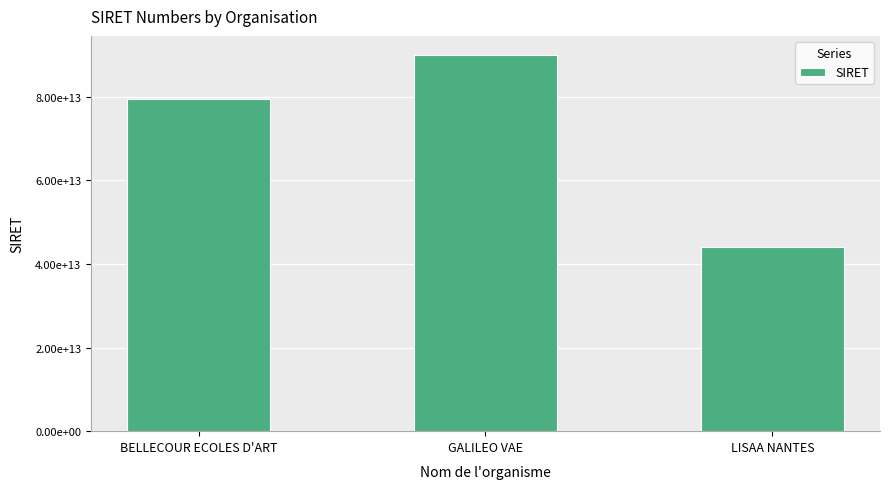

Rank the categories by value from highest to lowest.

GALILEO VAE, BELLECOUR ECOLES D'ART, LISAA NANTES